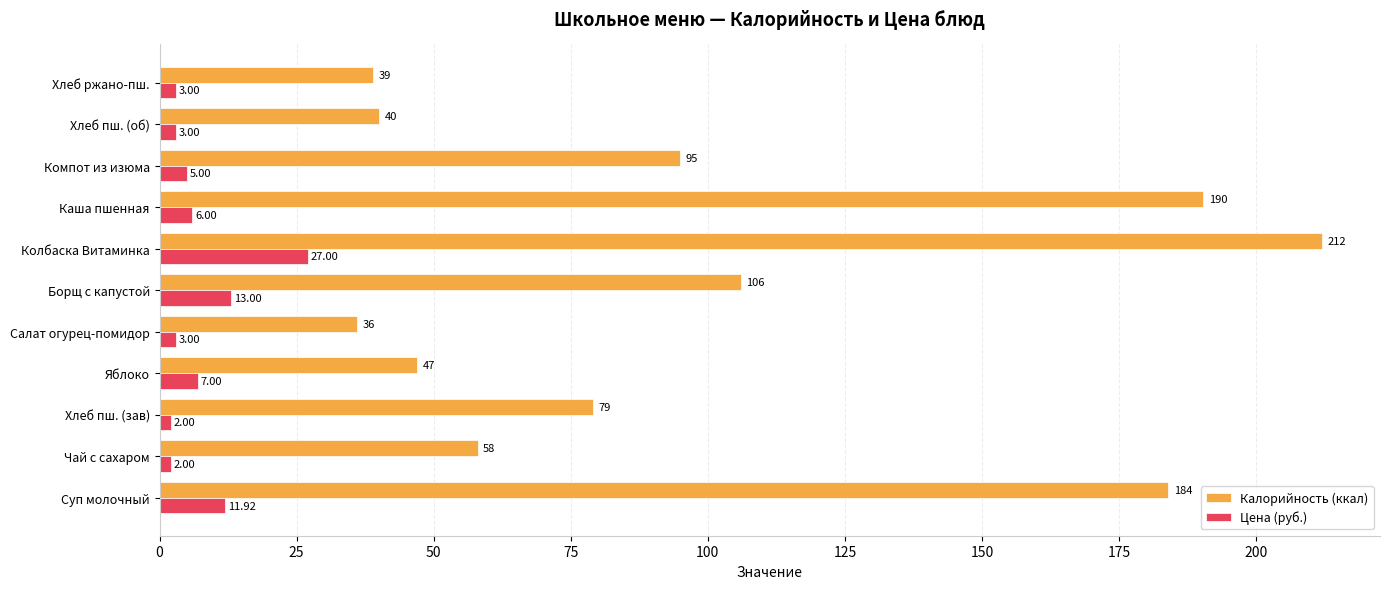

Rank the series by their average value, from highest to lowest.

Калорийность (ккал), Цена (руб.)